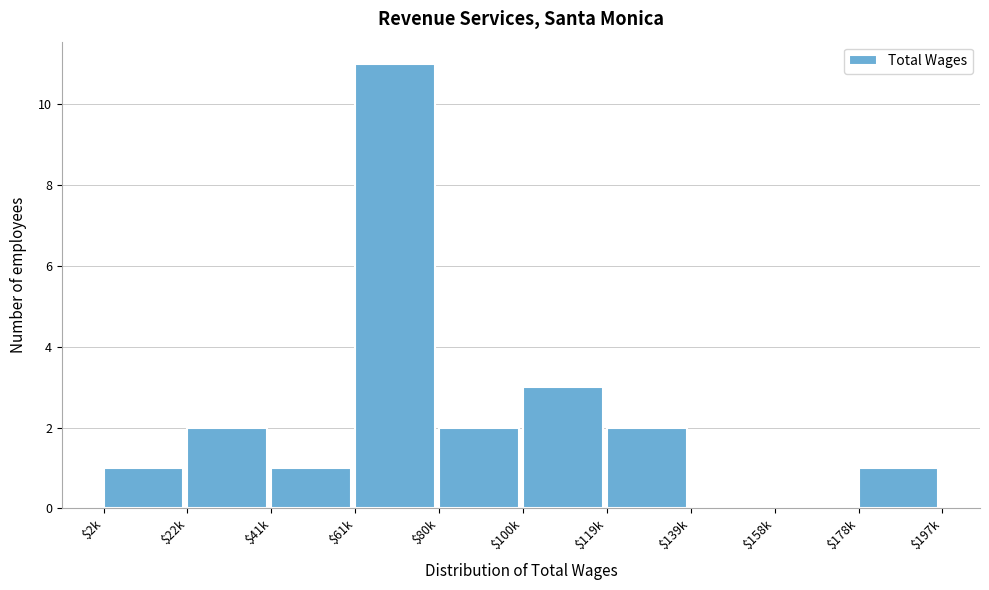

At which label is the value closest to 5?

$100k